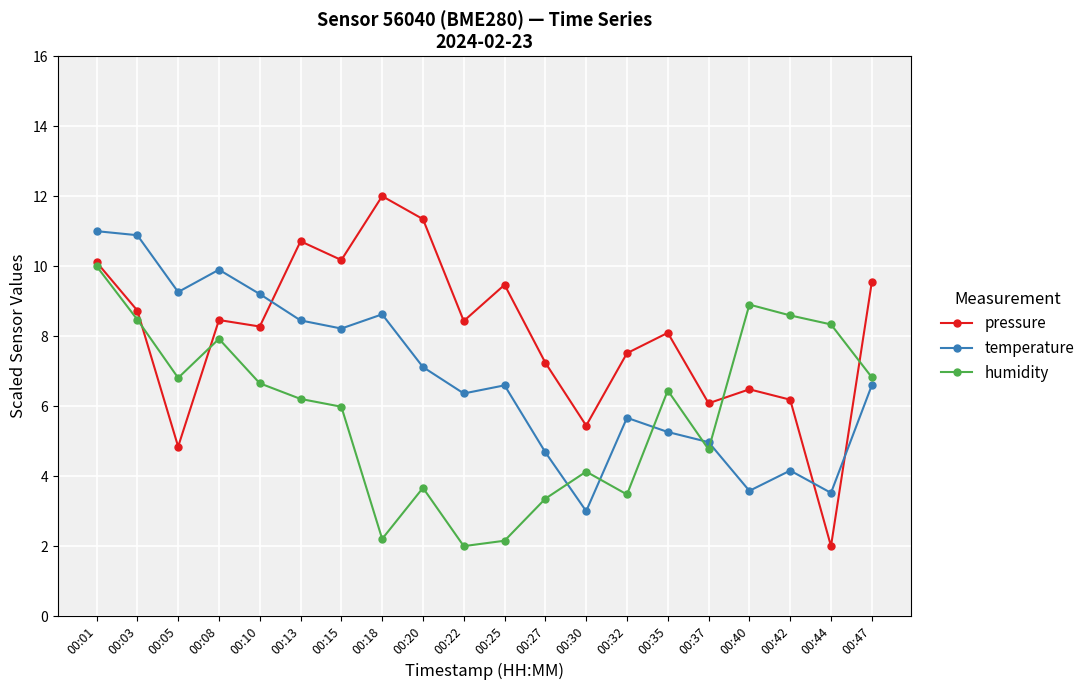

Is it true that pressure equals 9.6 at 00:42?

False